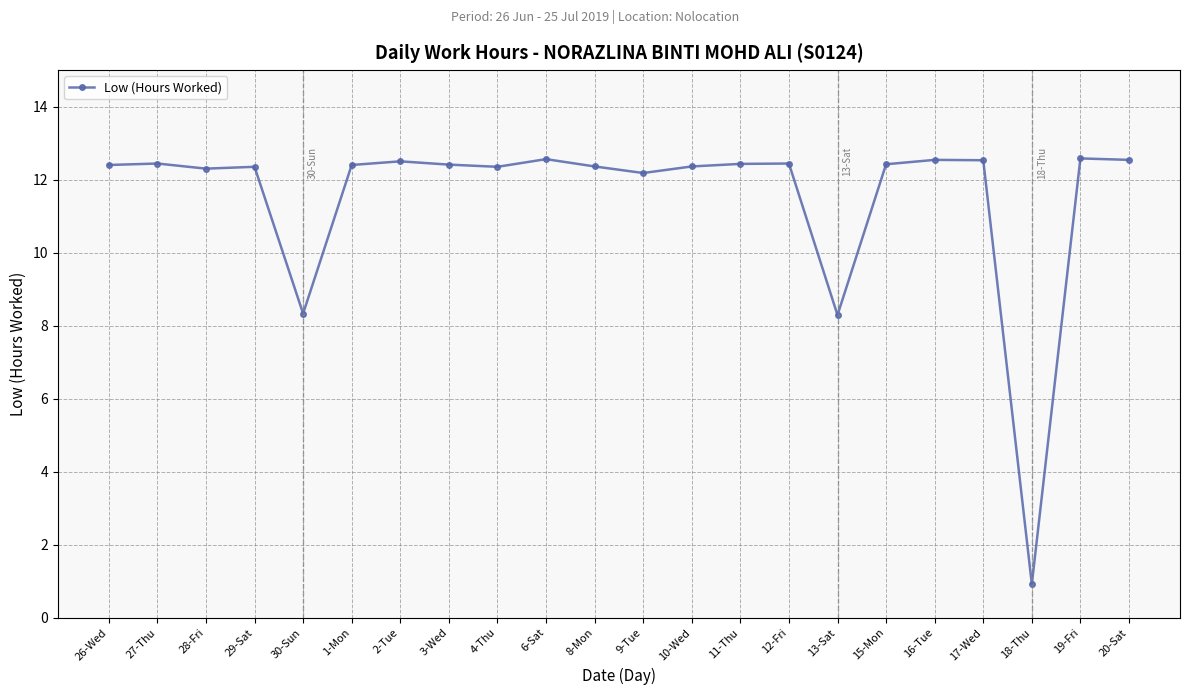

What is the smallest value displayed?

0.9